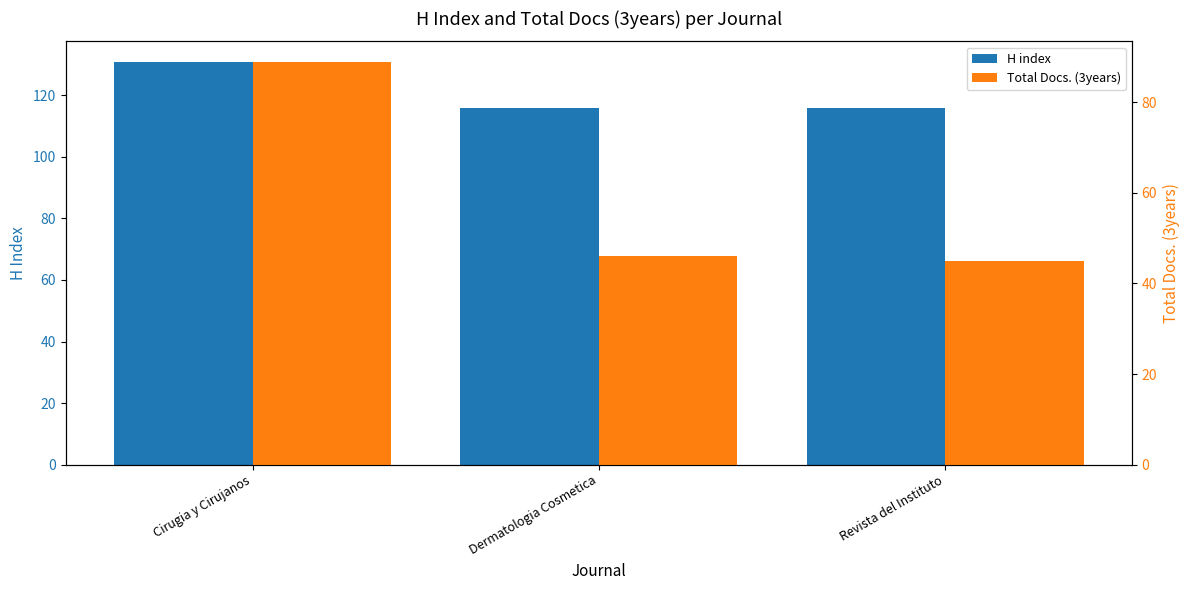

What is the average value of the H index series?

121